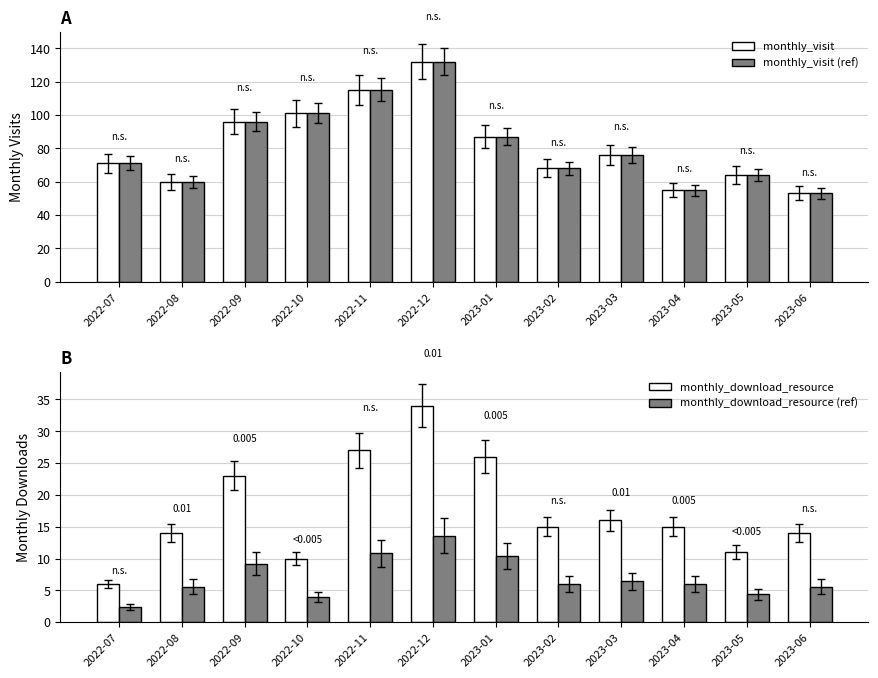

What is the minimum value shown in the chart?

2.4